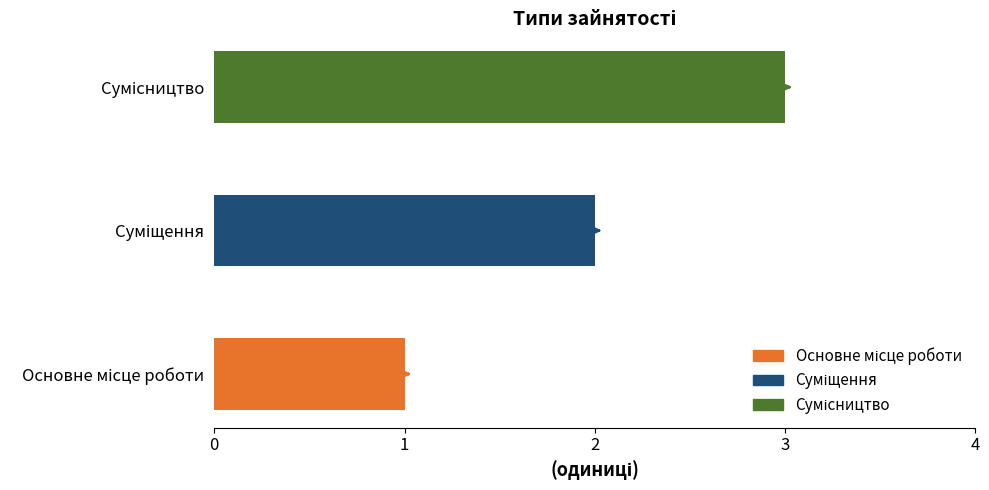

What is the maximum value shown in the chart?

3